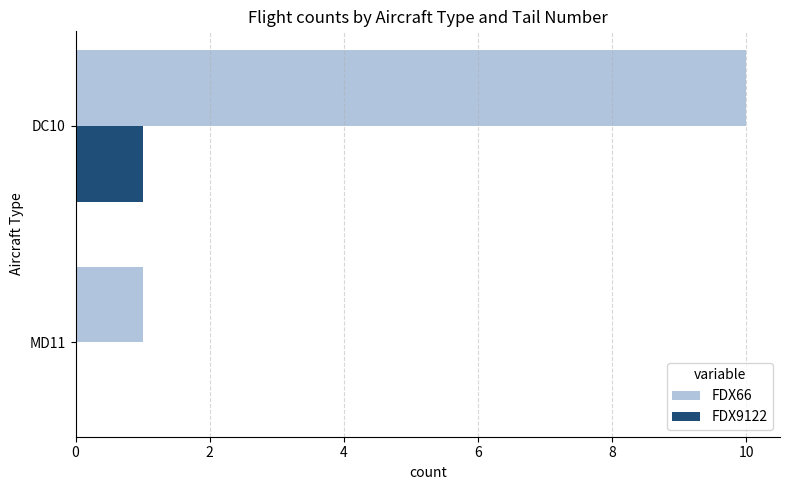

At which category is the sum across all series the highest?

DC10